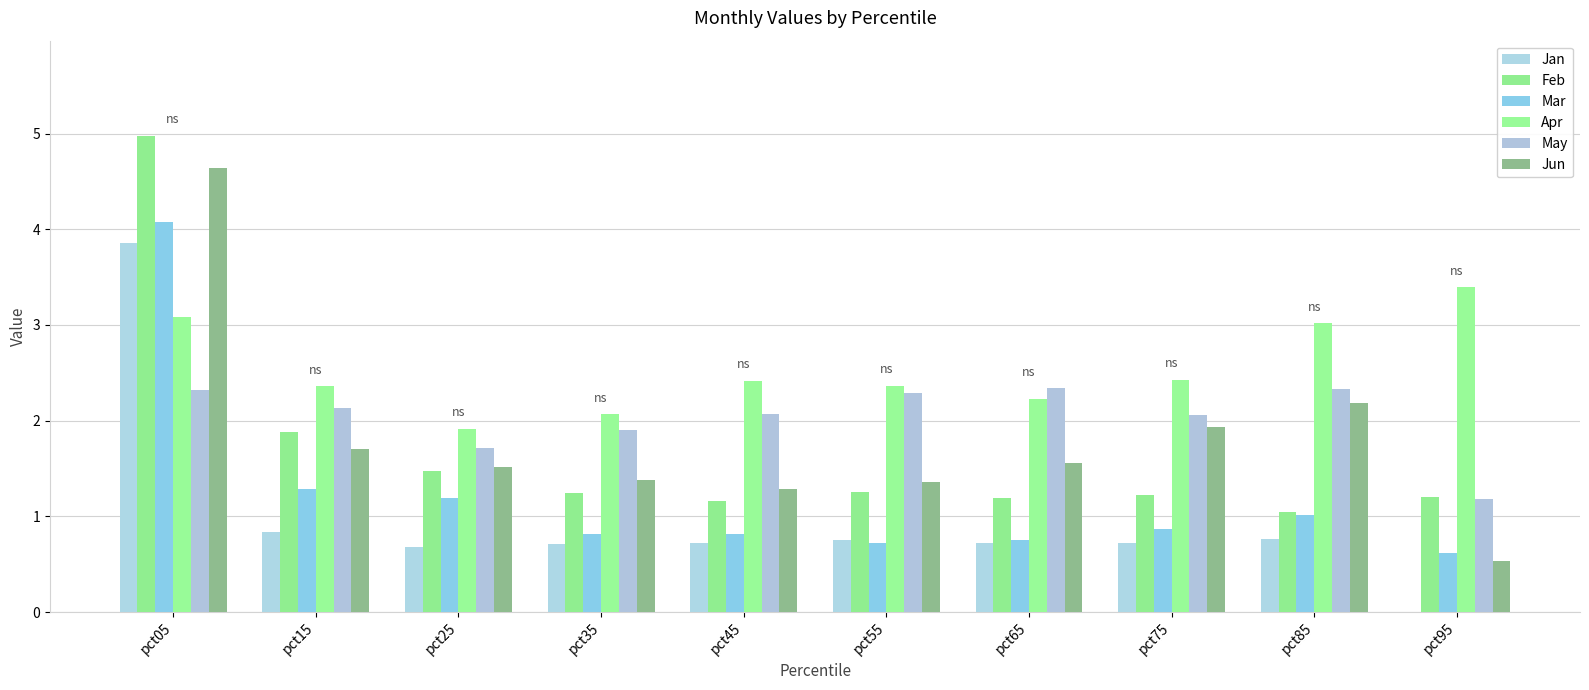

At which category is the sum across all series the highest?

pct05